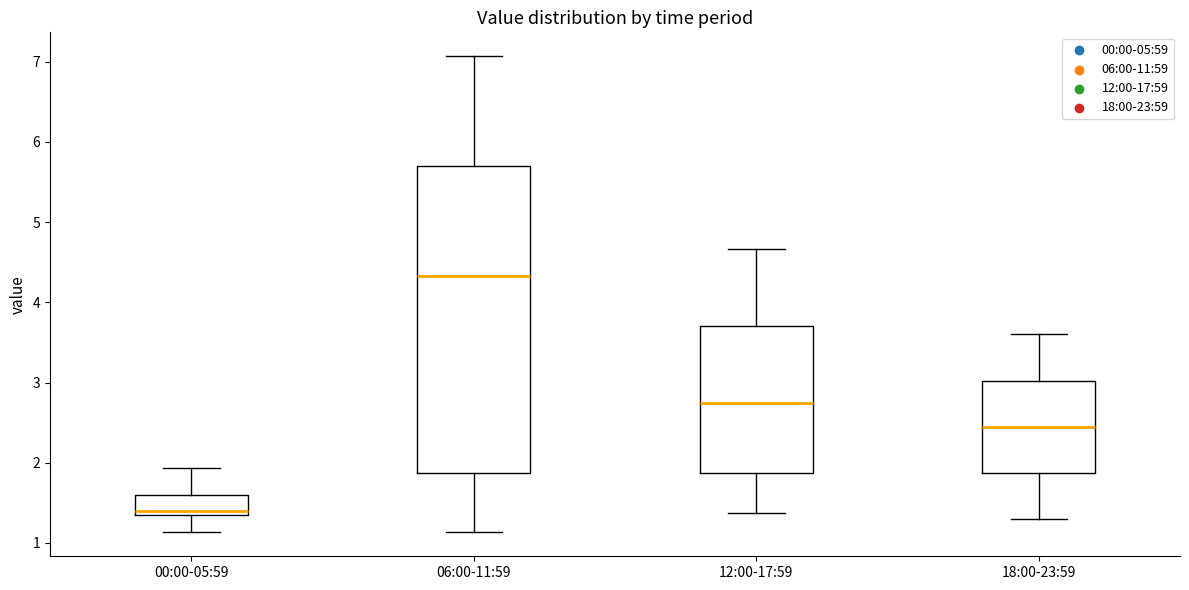

Where is the lower edge of the box for 00:00-05:59 on the y-axis? The values are not printed on the chart, so give them approximately, as read against the axis.

1.4